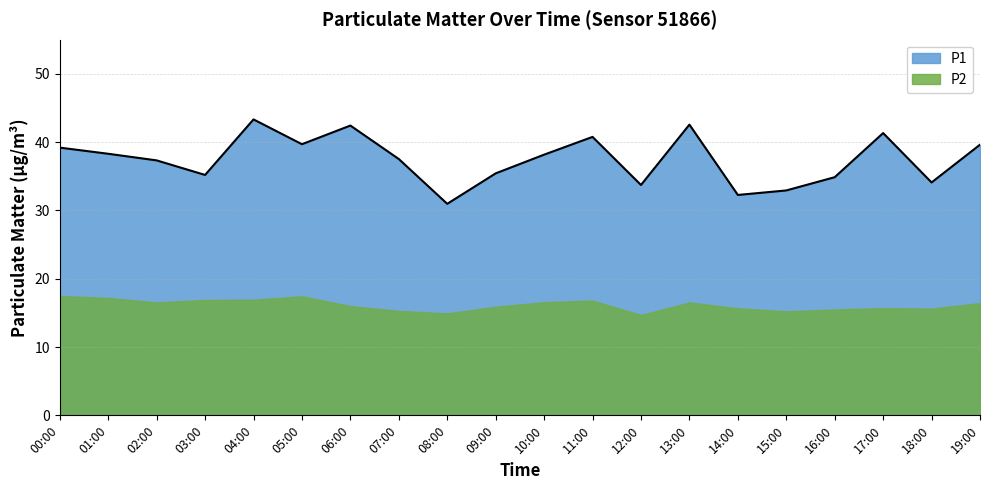

What is the greatest value displayed?

43.3